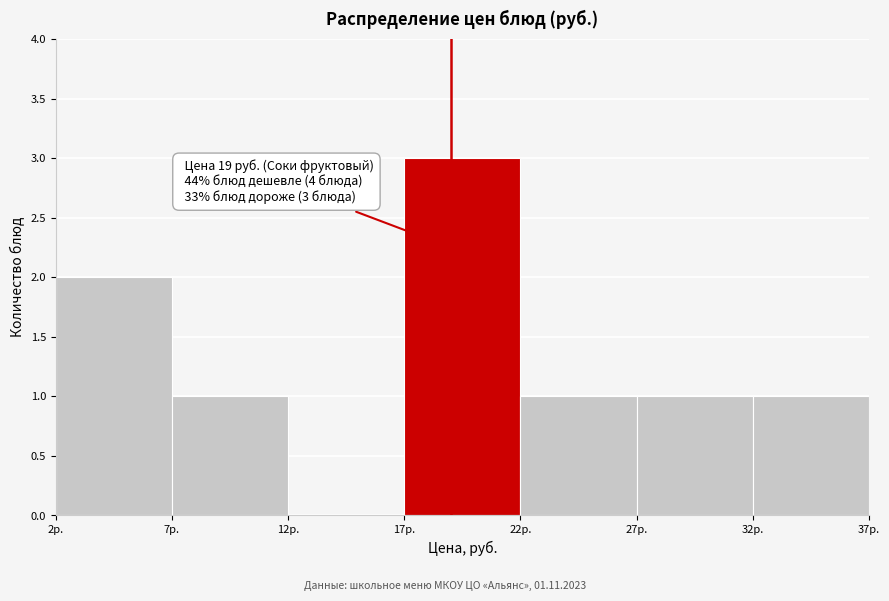

Which range on the x-axis has the tallest bar?

17 to 22